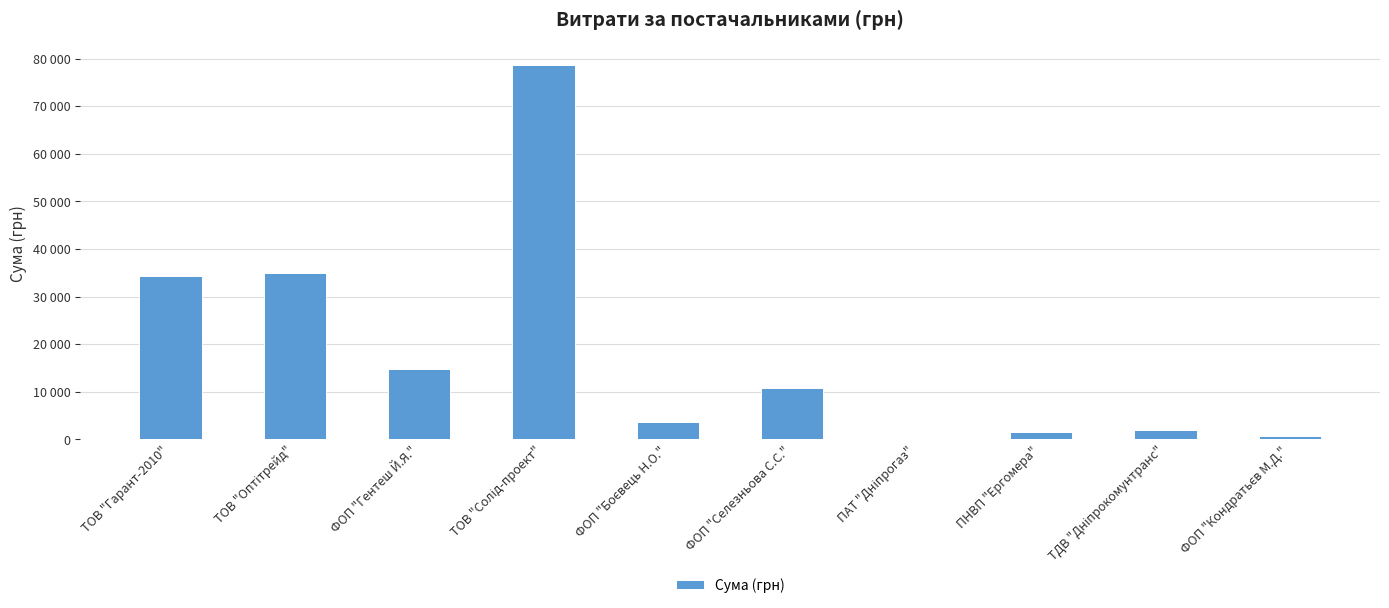

List the labels in order of value, smallest first.

ПАТ "Дніпрогаз", ФОП "Кондратьєв М.Д.", ПНВП "Ергомера", ТДВ "Дніпрокомунтранс", ФОП "Боєвець Н.О.", ФОП "Селезньова С.С.", ФОП "Гентеш Й.Я.", ТОВ "Гарант-2010", ТОВ "Оптітрейд", ТОВ "Солід-проект"